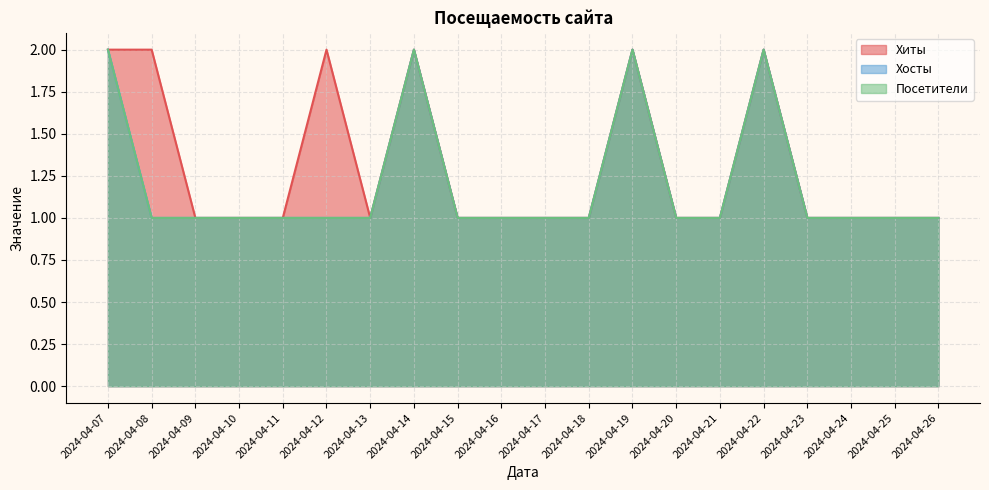

What is the total value across all series at 2024-04-17?

3